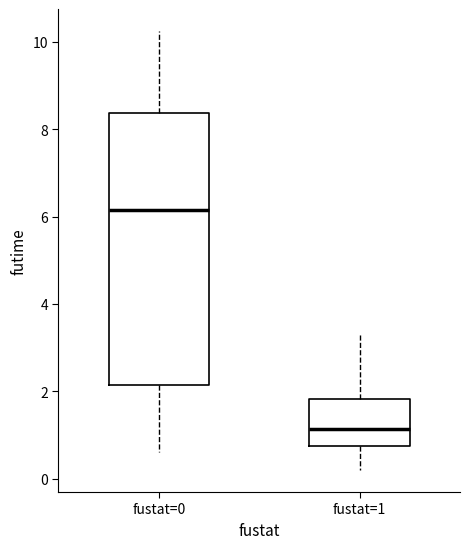

Where does the upper whisker of the box for fustat=1 end on the y-axis? The values are not printed on the chart, so give them approximately, as read against the axis.

3.4